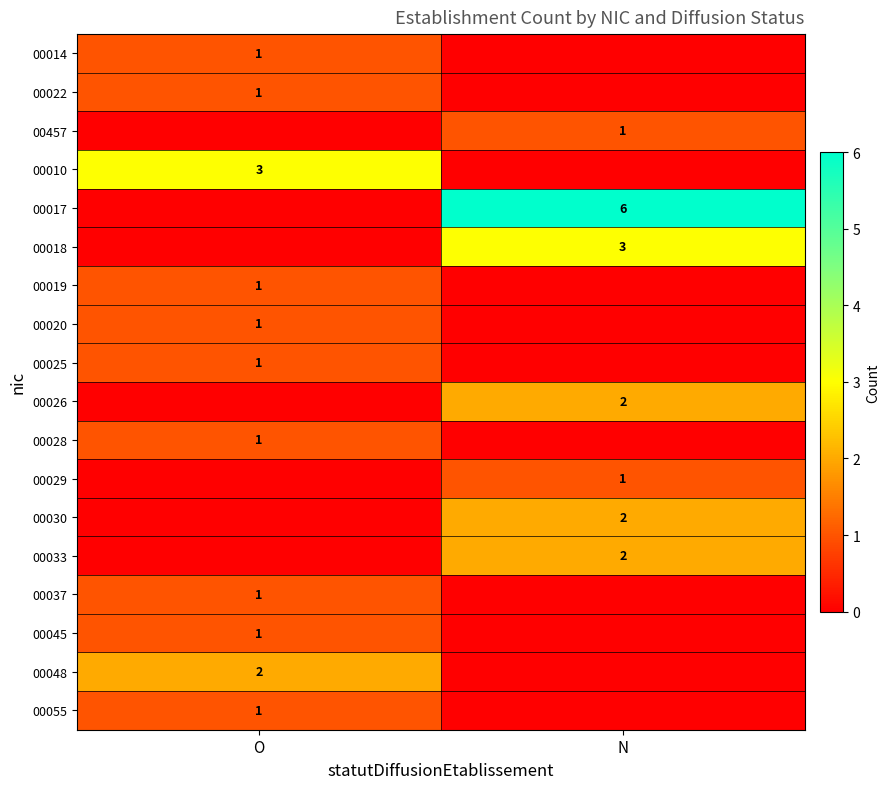

Is it true that 00028 equals 1 at O?

True